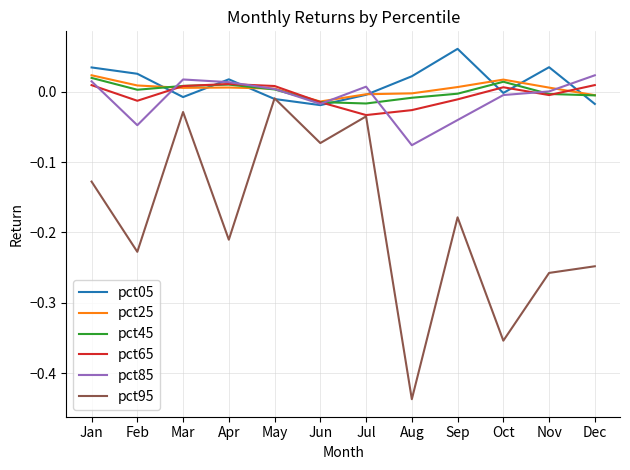

Does the chart have visible grid lines?

Yes